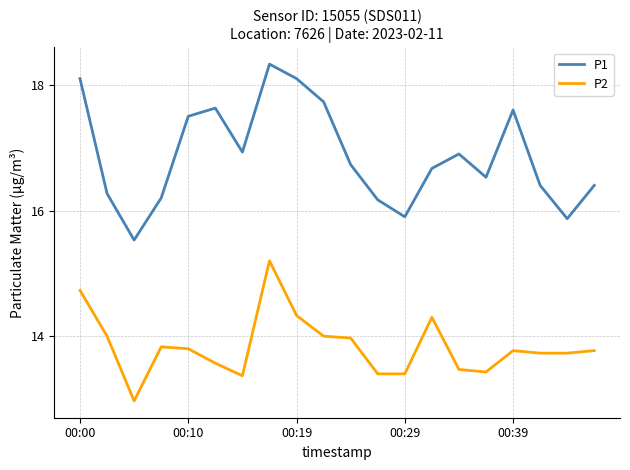

Which series has the largest total across all categories?

P1